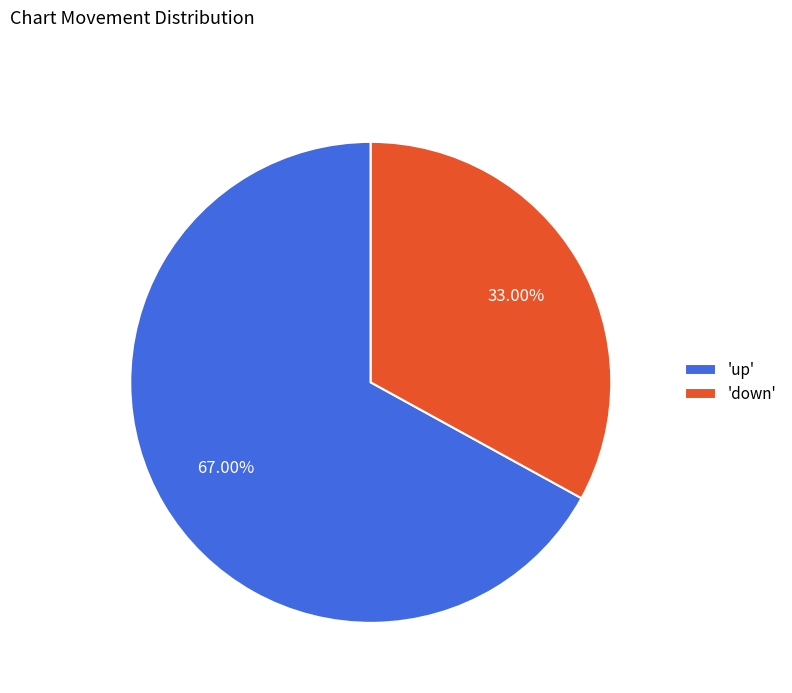

Which category has the biggest portion of the pie?

'up'